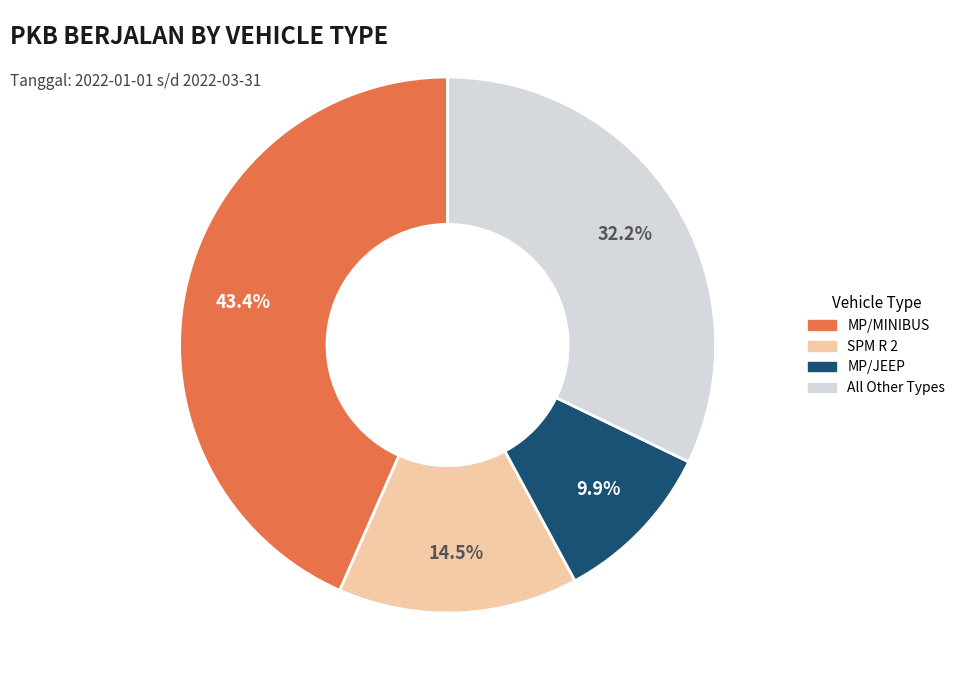

Is the sum of SPM R 2 and All Other Types greater than half?

No